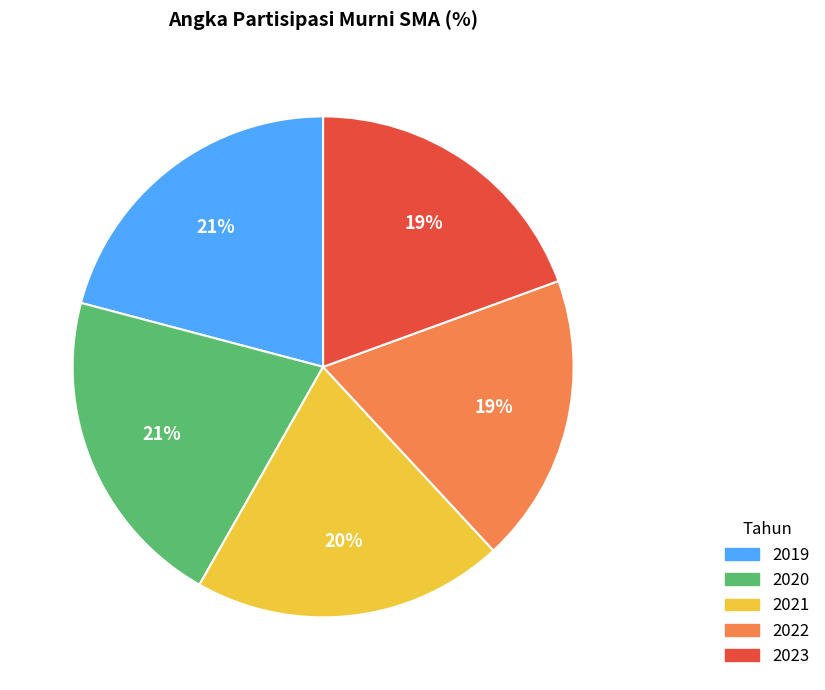

Combined, do 2019 and 2023 account for over 50%?

No